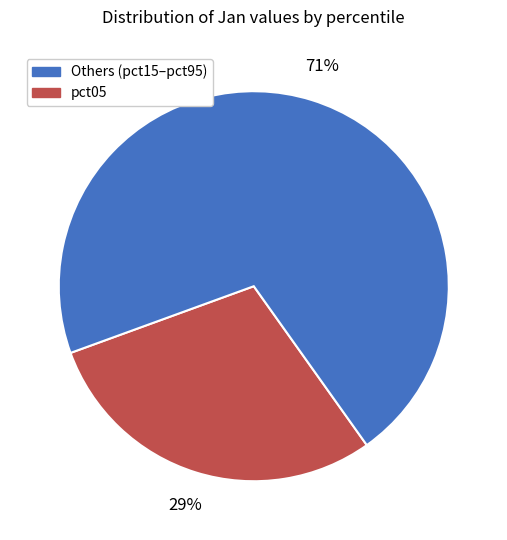

To the nearest percent, what is the average slice percentage?

50%